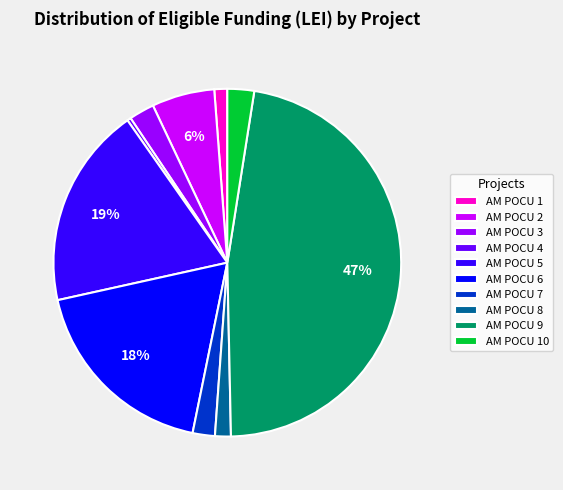

To the nearest percent, what portion does AM POCU 7 represent?

2%